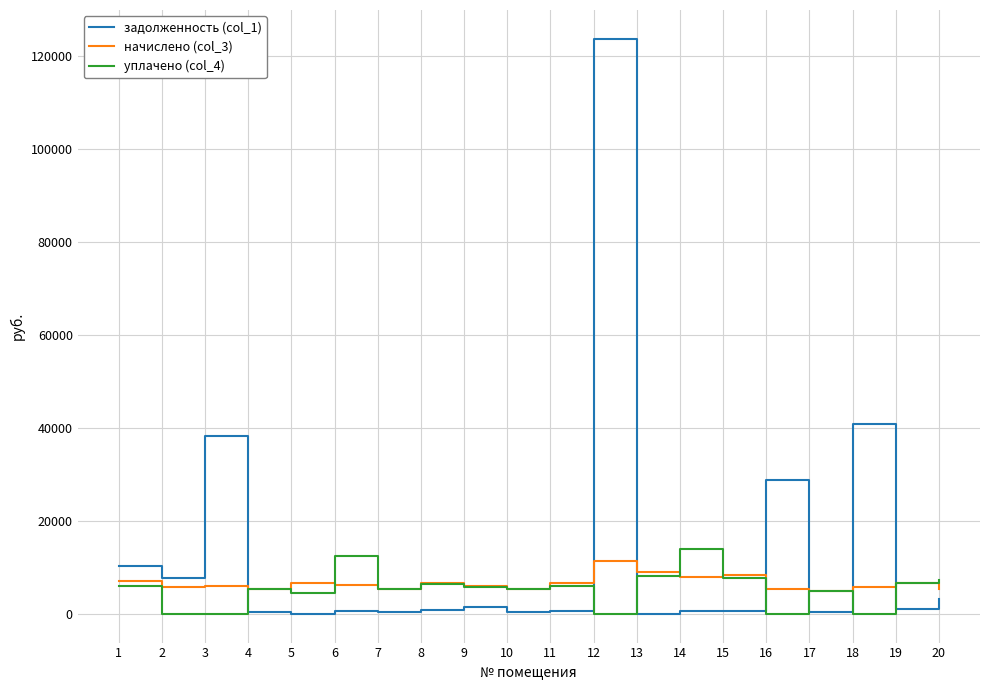

Rank the series by their average value, from lowest to highest.

уплачено (col_4), начислено (col_3), задолженность (col_1)